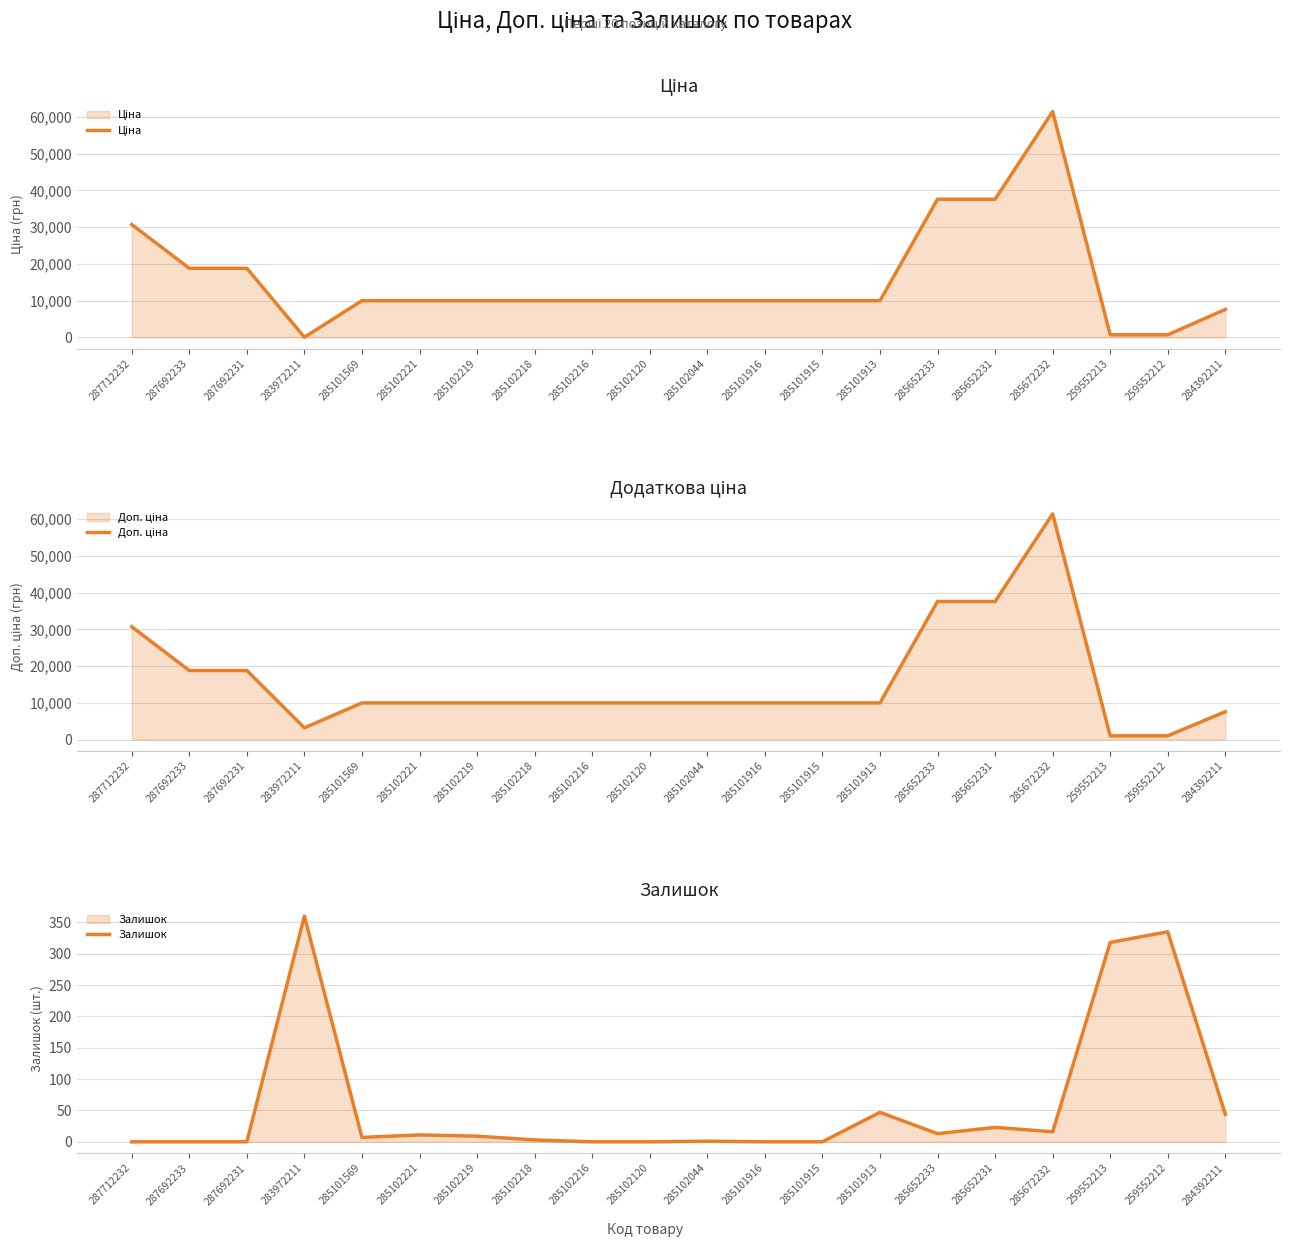

Reading right to left, what are all the values shown in this chart?

Ціна: 284392211=7596.5	259552212=693.7	259552213=693.7	285672232=61434.3	285652231=37593.6	285652233=37593.6	285101913=9975.0	285101915=9975.0	285101916=9975.0	285102044=9975.0	285102120=9975.0	285102216=9975.0	285102218=9975.0	285102219=9975.0	285102221=9975.0	285101569=9975.0	283972211=32.0	287692231=18796.8	287692233=18796.8	287712232=30717.1
Доп. ціна: 284392211=7596.5	259552212=1024.6	259552213=1024.6	285672232=61434.3	285652231=37593.6	285652233=37593.6	285101913=9975.0	285101915=9975.0	285101916=9975.0	285102044=9975.0	285102120=9975.0	285102216=9975.0	285102218=9975.0	285102219=9975.0	285102221=9975.0	285101569=9975.0	283972211=3205.0	287692231=18796.8	287692233=18796.8	287712232=30717.1
Залишок: 284392211=44.0	259552212=335.0	259552213=318.0	285672232=16.0	285652231=23.0	285652233=13.0	285101913=47.0	285101915=0.0	285101916=0.0	285102044=1.0	285102120=0.0	285102216=0.0	285102218=3.0	285102219=9.0	285102221=11.0	285101569=7.0	283972211=360.0	287692231=0.0	287692233=0.0	287712232=0.0